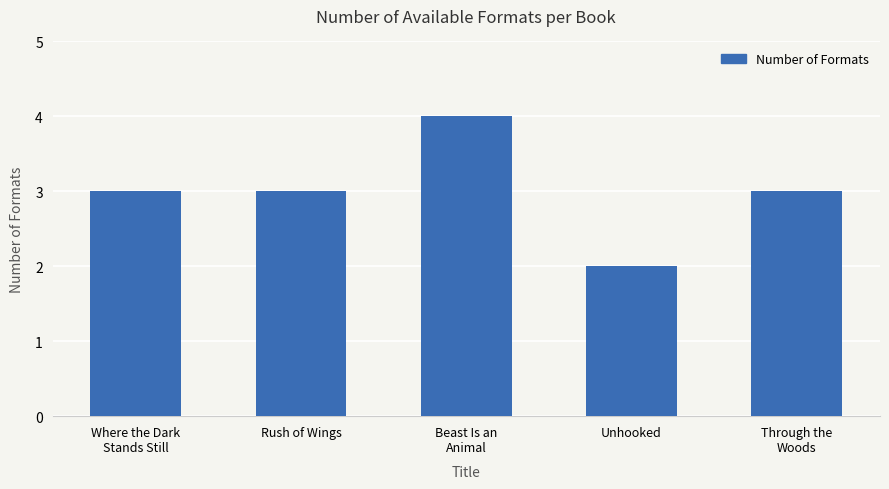

How many series are shown in this chart?

1